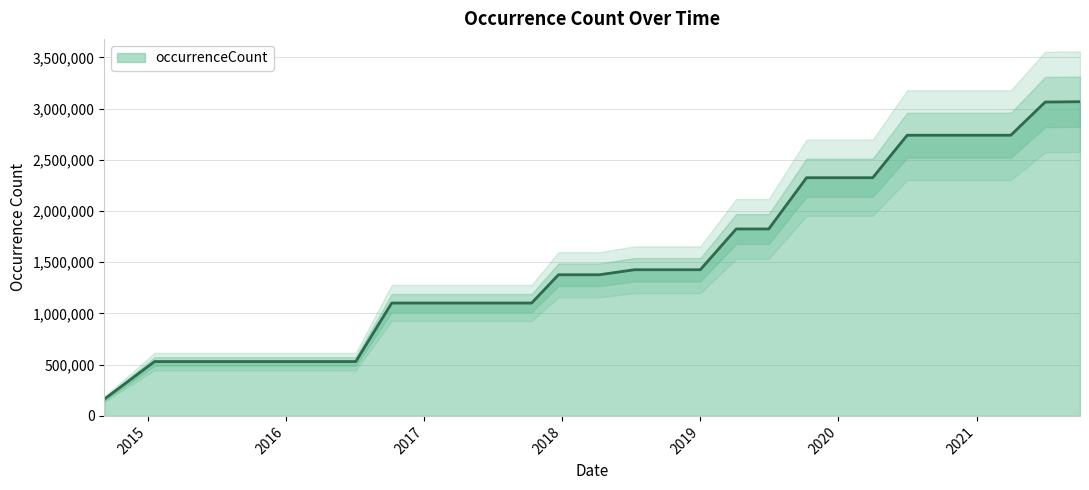

How many values are between 530542 and 2325042?

22